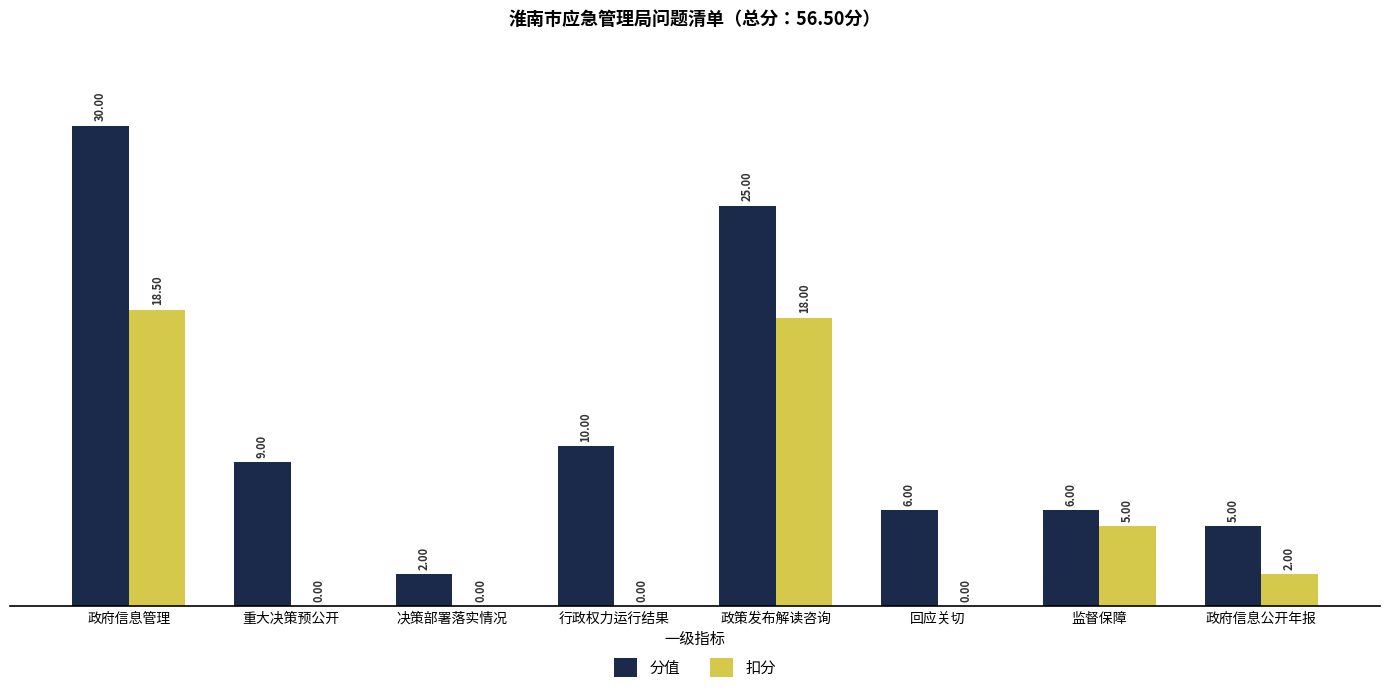

What is the sum of all 扣分 values?

43.5